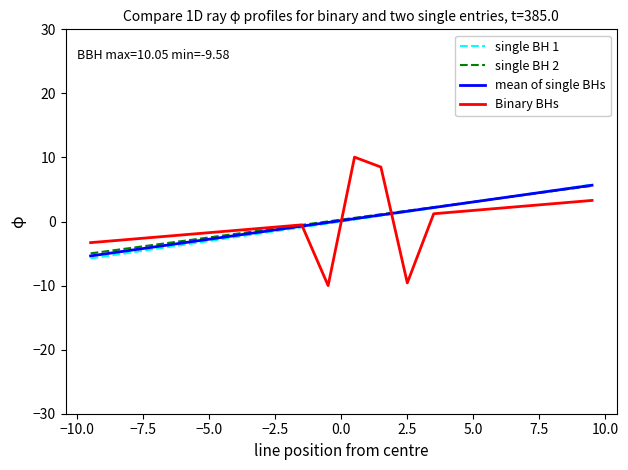

What is the minimum value shown in the chart?

-10.0